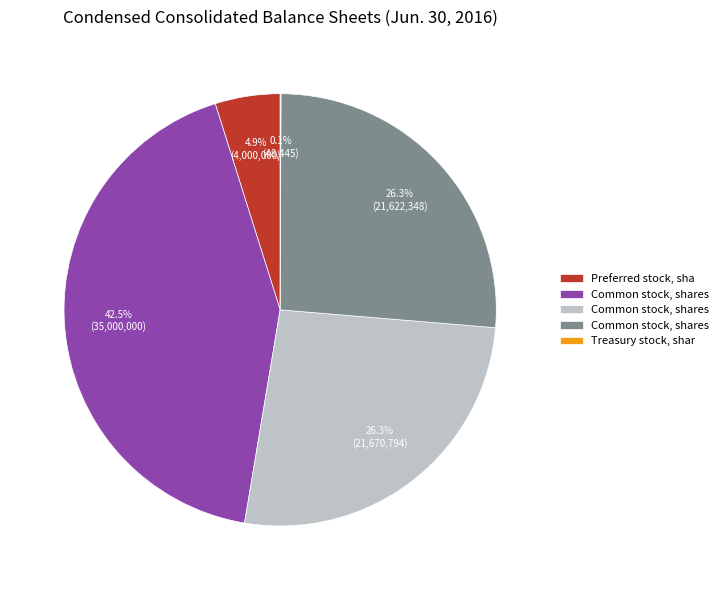

Is there any slice that represents more than half of the pie?

No